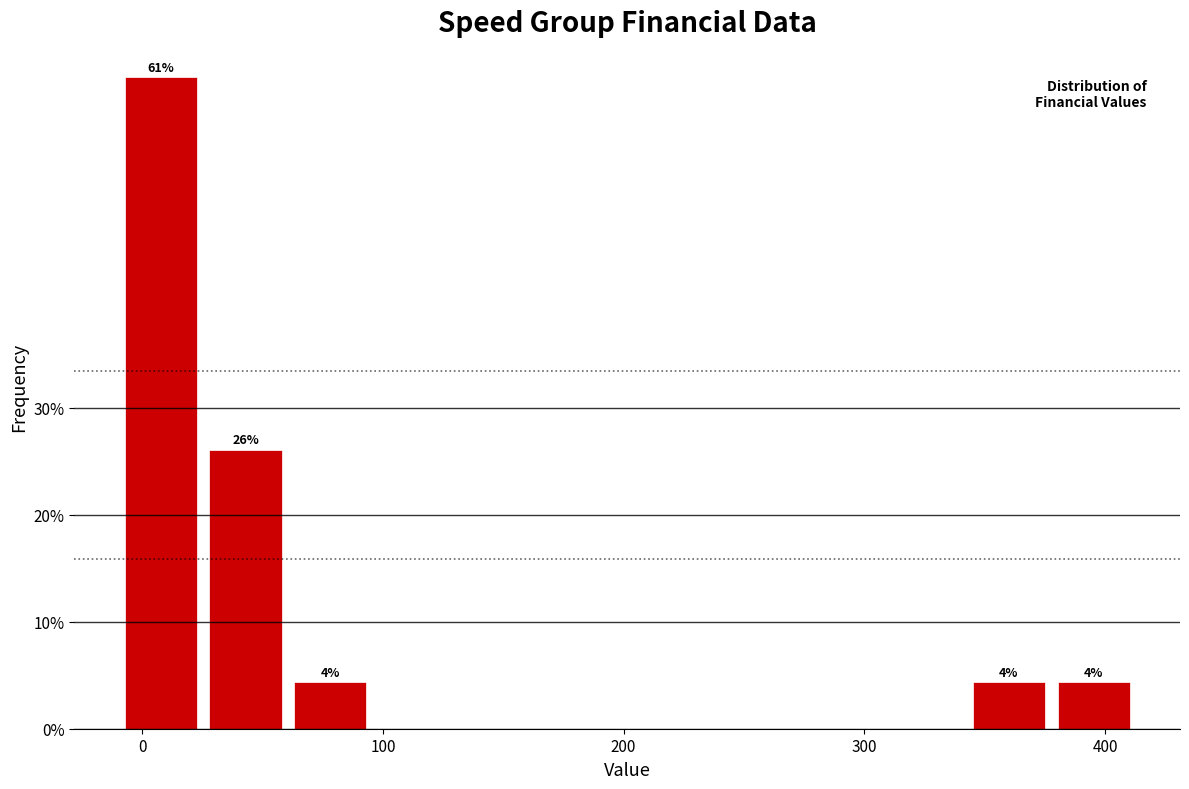

Read against the x-axis, roughly where is the centre of the tallest bar?

10